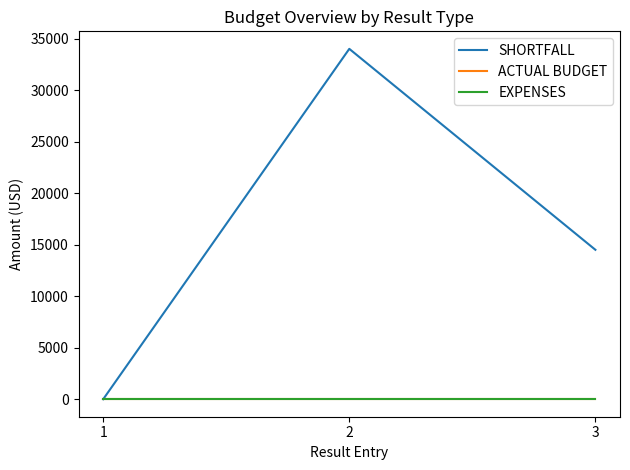

Reading left to right, extract all data points from this chart.

SHORTFALL: 1=0	2=34000	3=14500
ACTUAL BUDGET: 1=0	2=0	3=0
EXPENSES: 1=0	2=0	3=0